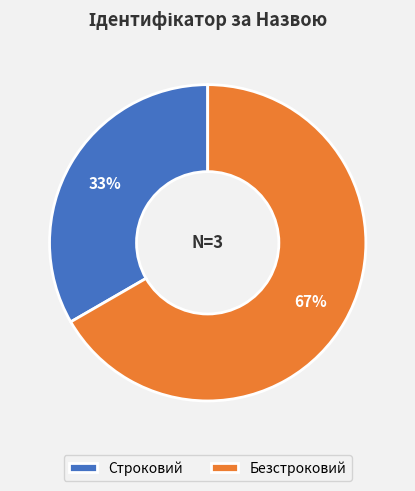

Is the sum of Строковий and Безстроковий greater than half?

Yes